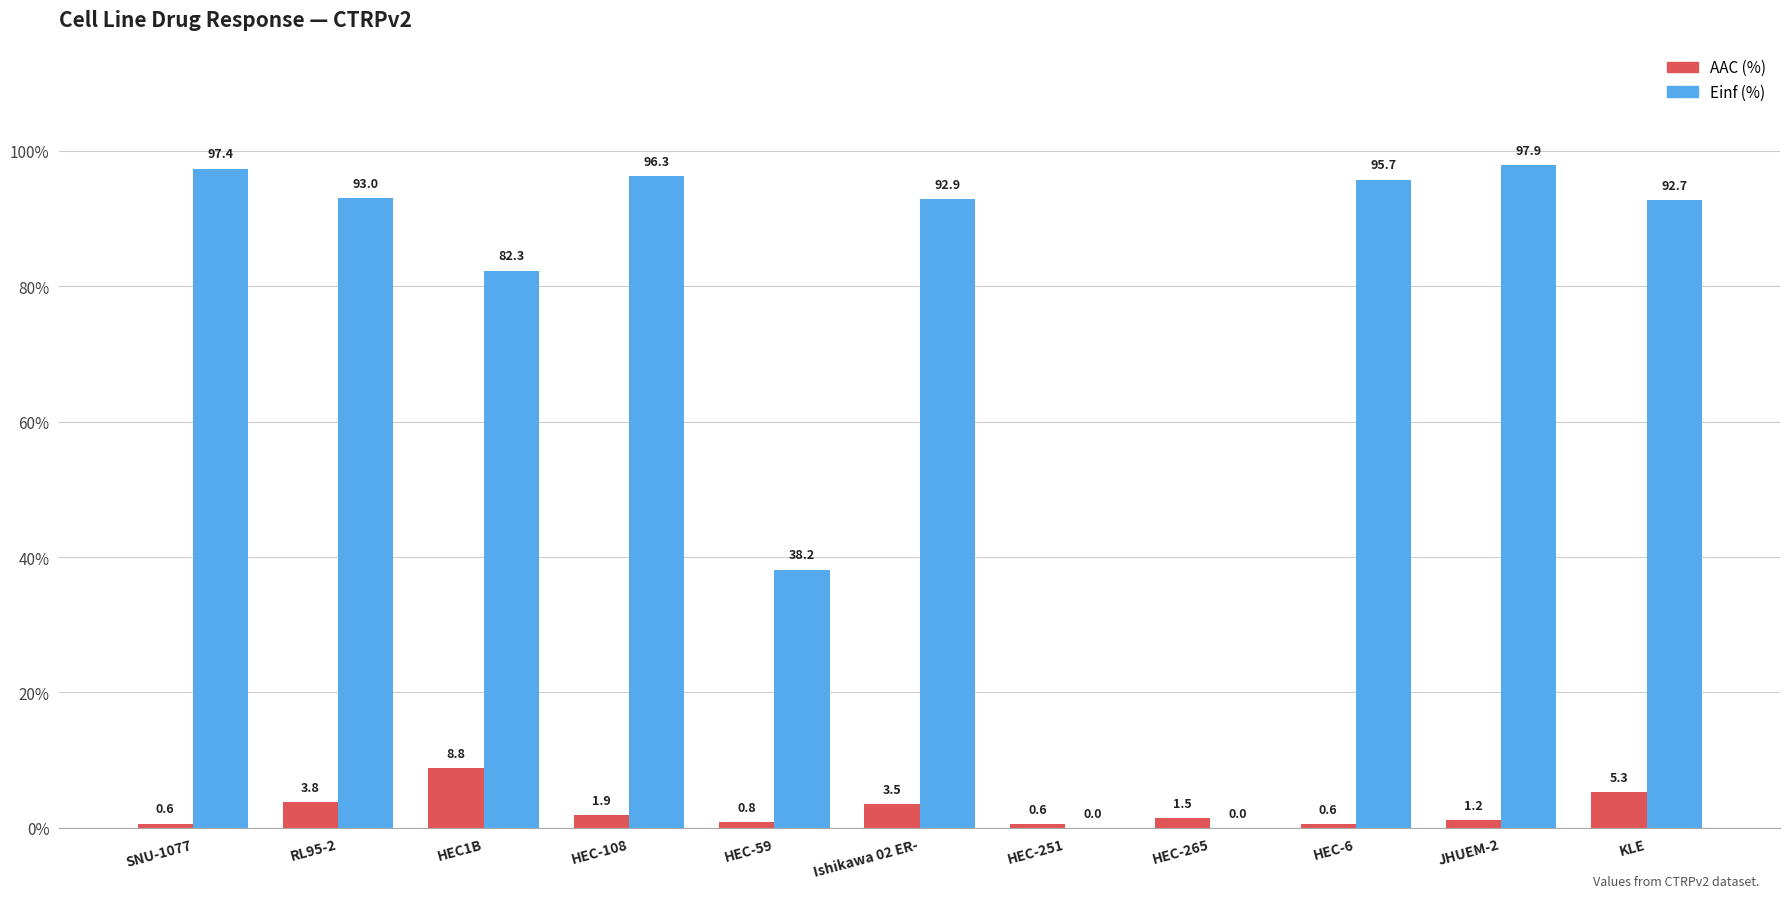

At which label does Einf (%) first exceed 92?

SNU-1077